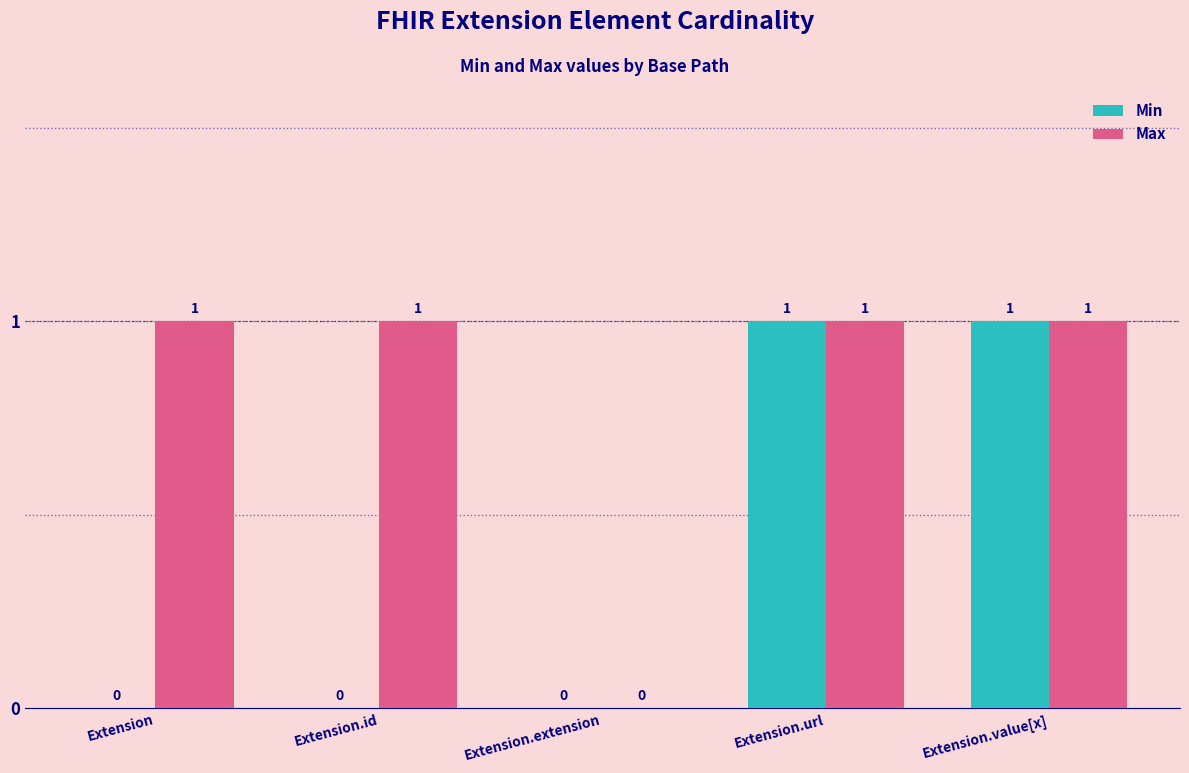

How many Min values are between 0 and 1?

5